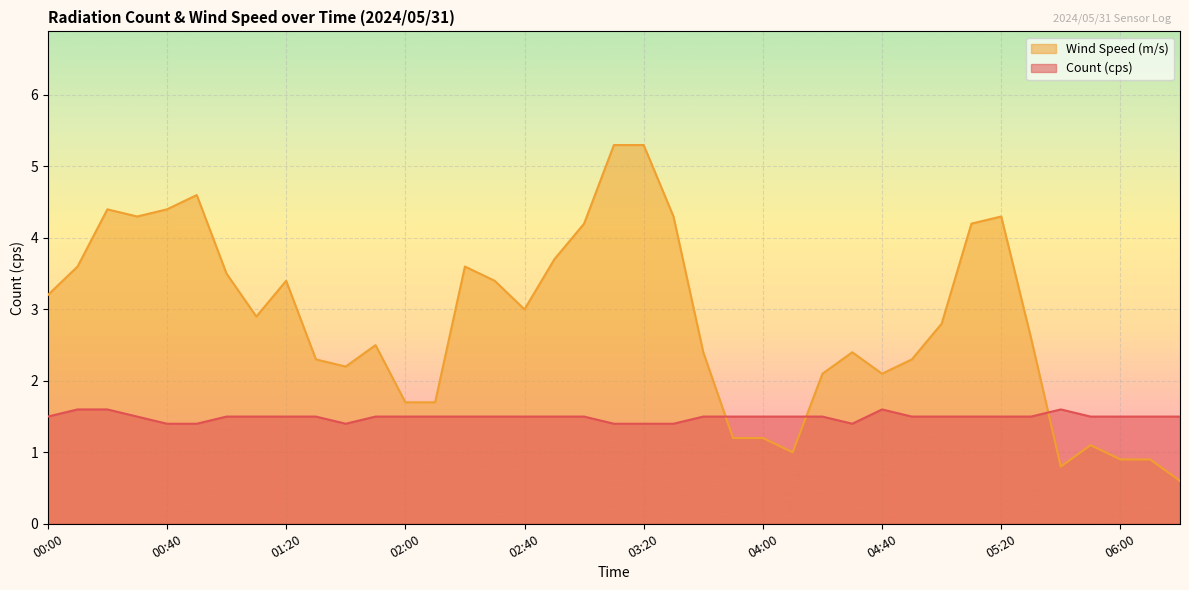

How many lines are shown in the chart?

2